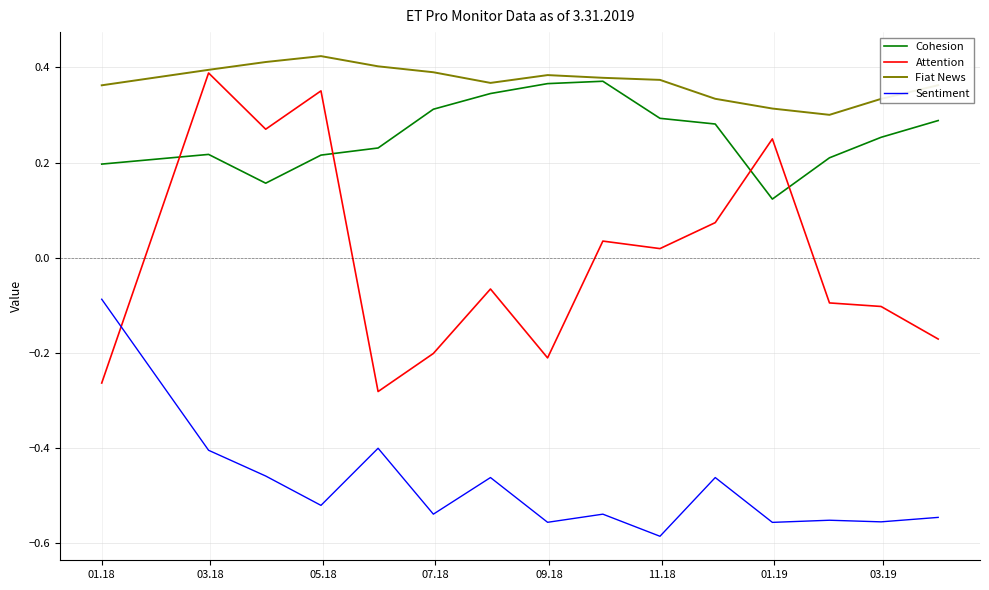

List the series in order of their peak value, highest first.

Fiat News, Attention, Cohesion, Sentiment